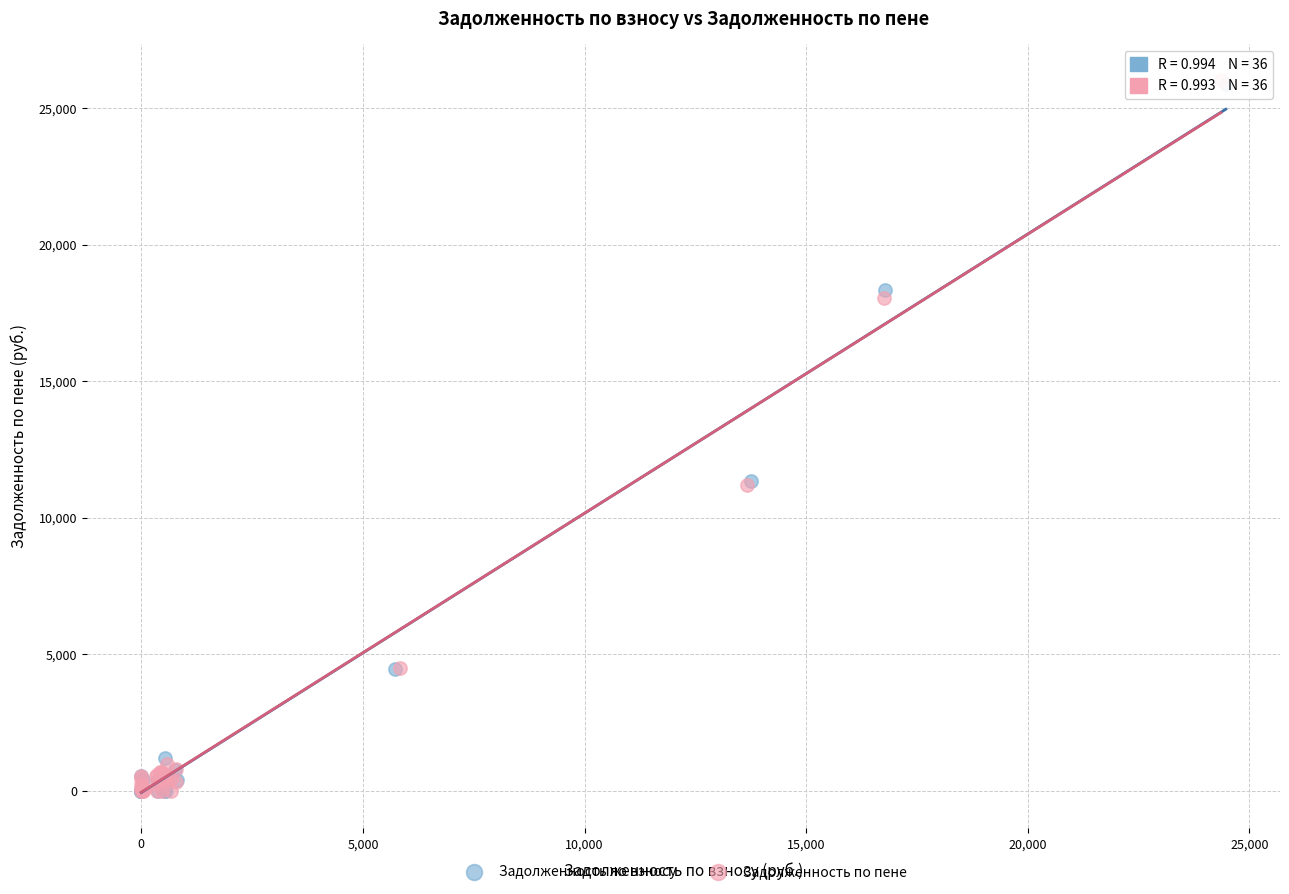

Which series has the widest spread of Y values?

Задолженность по пене